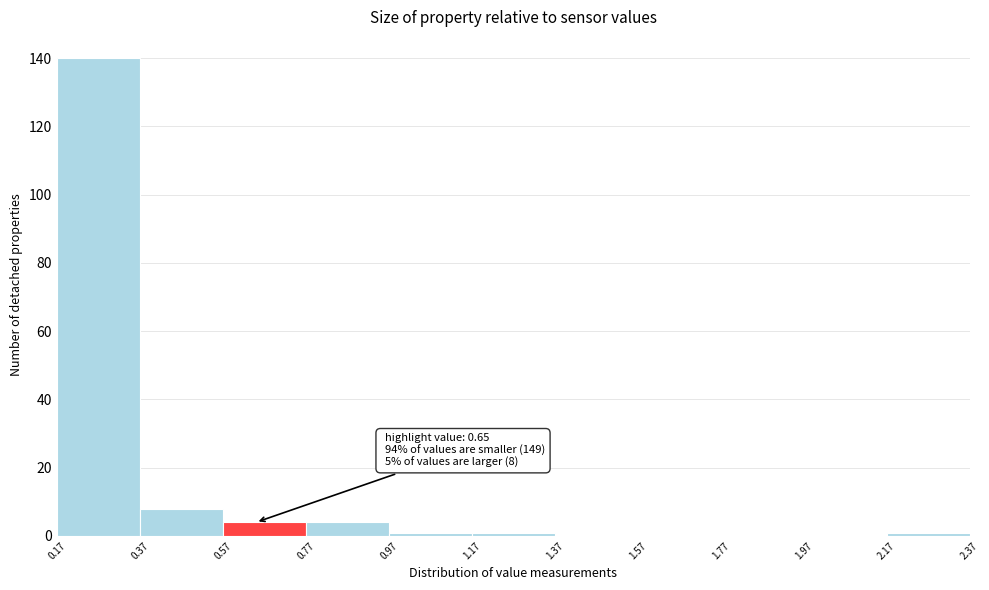

Over which range of the x-axis is the bar tallest?

0.17 to 0.37